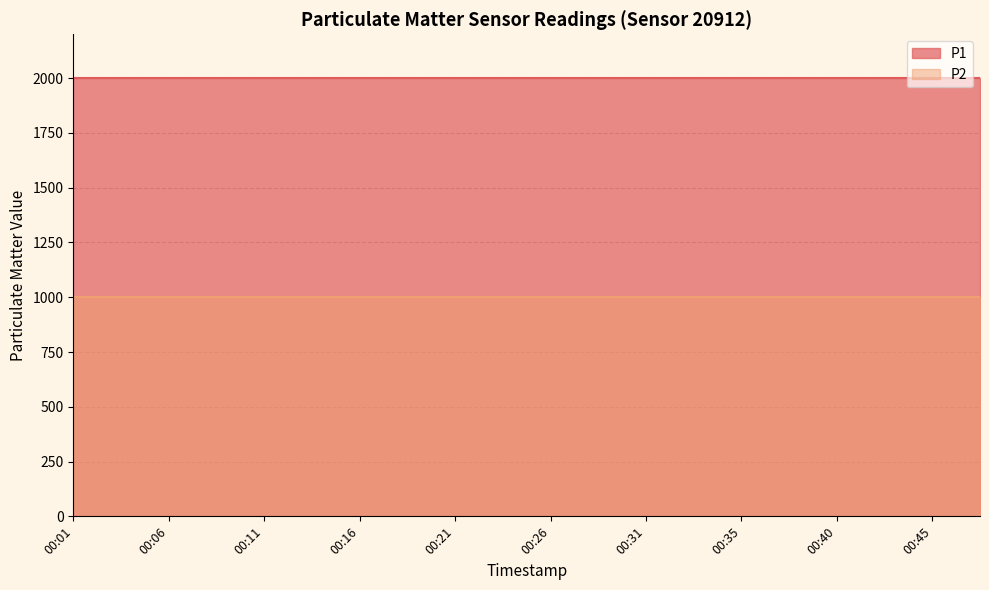

True or false: P2 has a value of 1631.7 at 00:01.

False